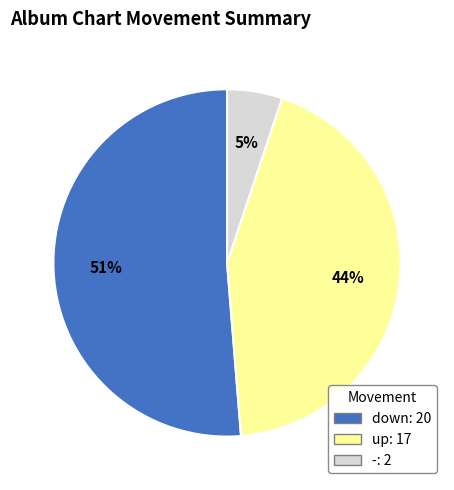

What percentage is the - slice, to the nearest percent?

5%